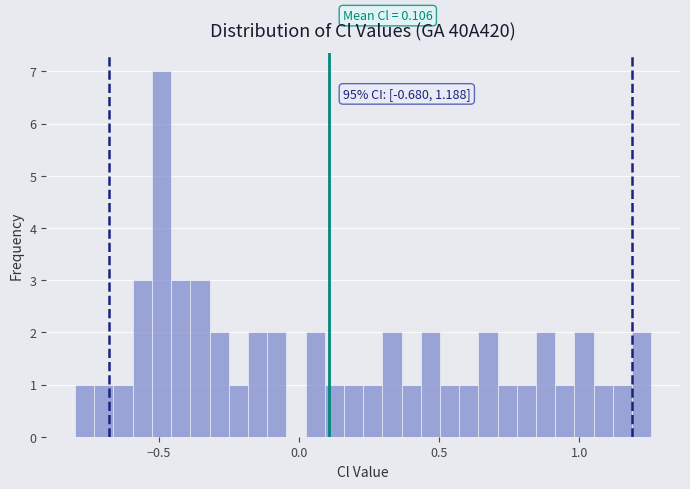

Read against the x-axis, roughly where is the centre of the tallest bar?

-0.50